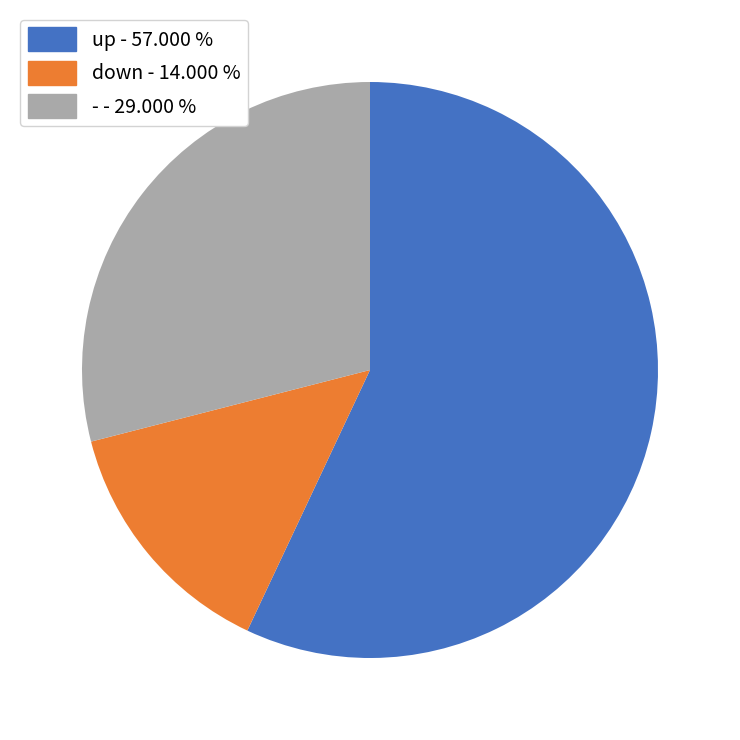

Which slice is the smallest?

down